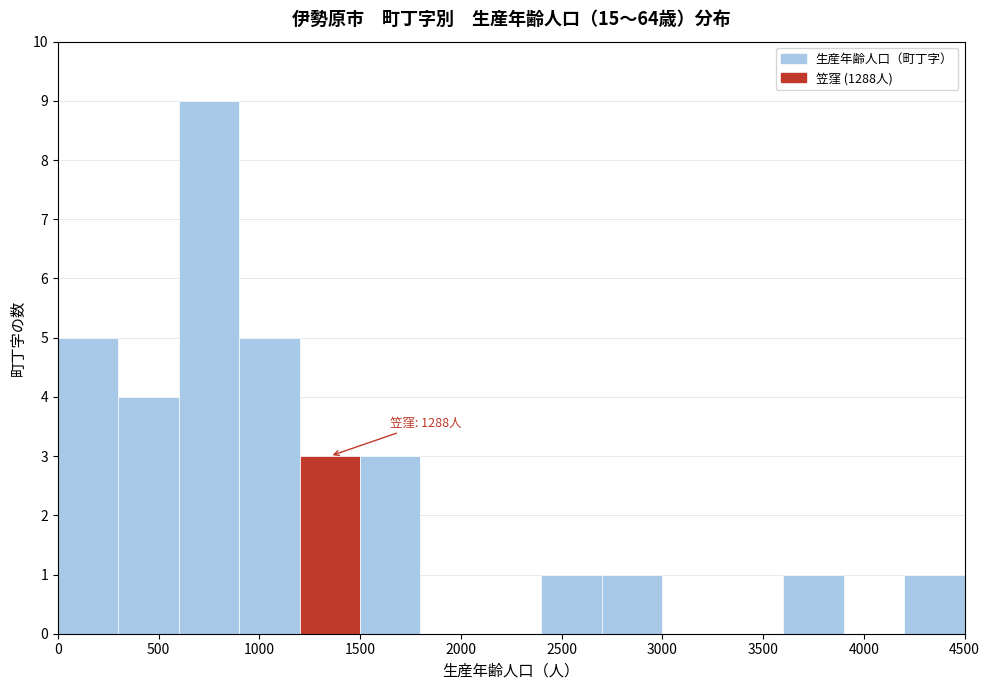

Which range on the x-axis has the tallest bar?

600 to 900